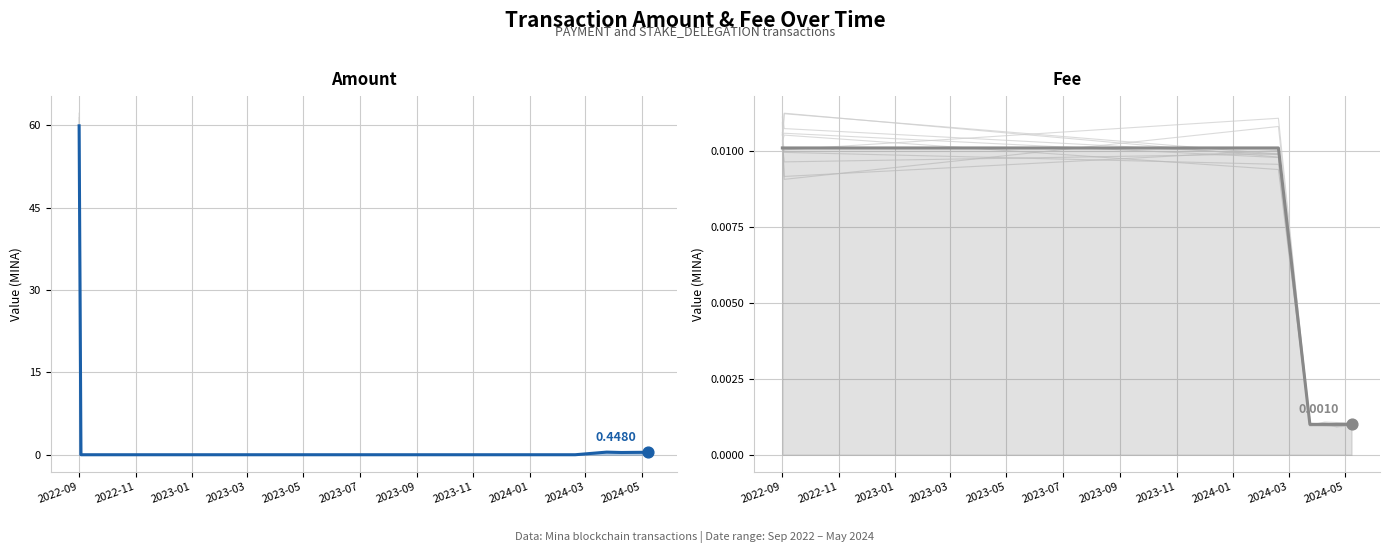

At how many categories does at least one series exceed 20?

1